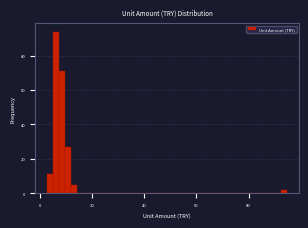

Around what value on the x-axis is the tallest bar? Give the approximate position of its centre, as read against the axis.

6